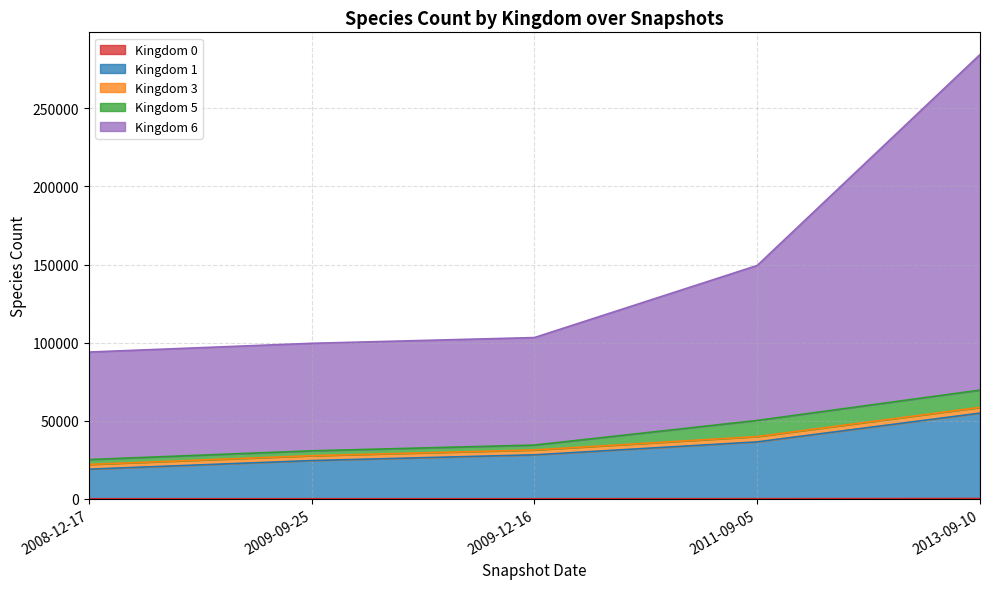

Where is Kingdom 0 nearest to the value 127?

2011-09-05